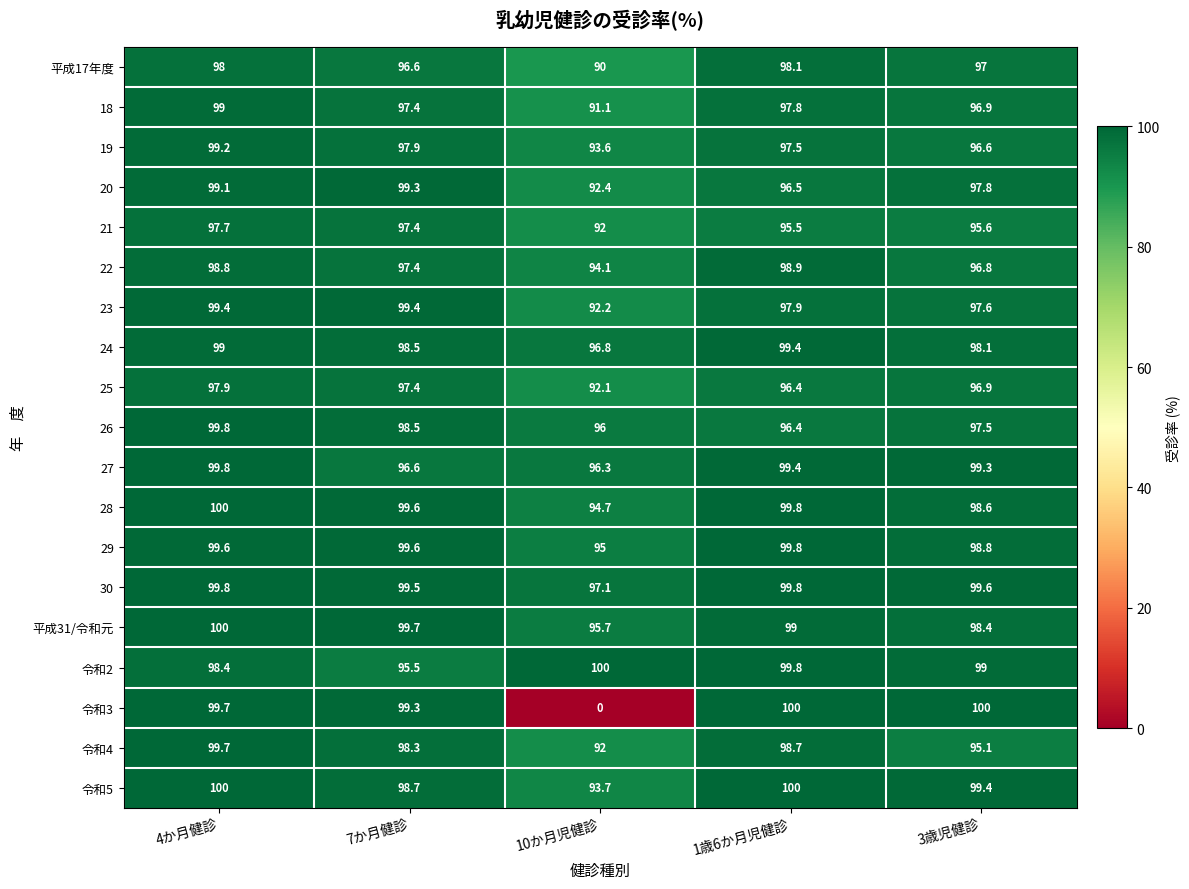

Between 4か月健診 and 10か月児健診, which series saw the biggest shift?

令和3